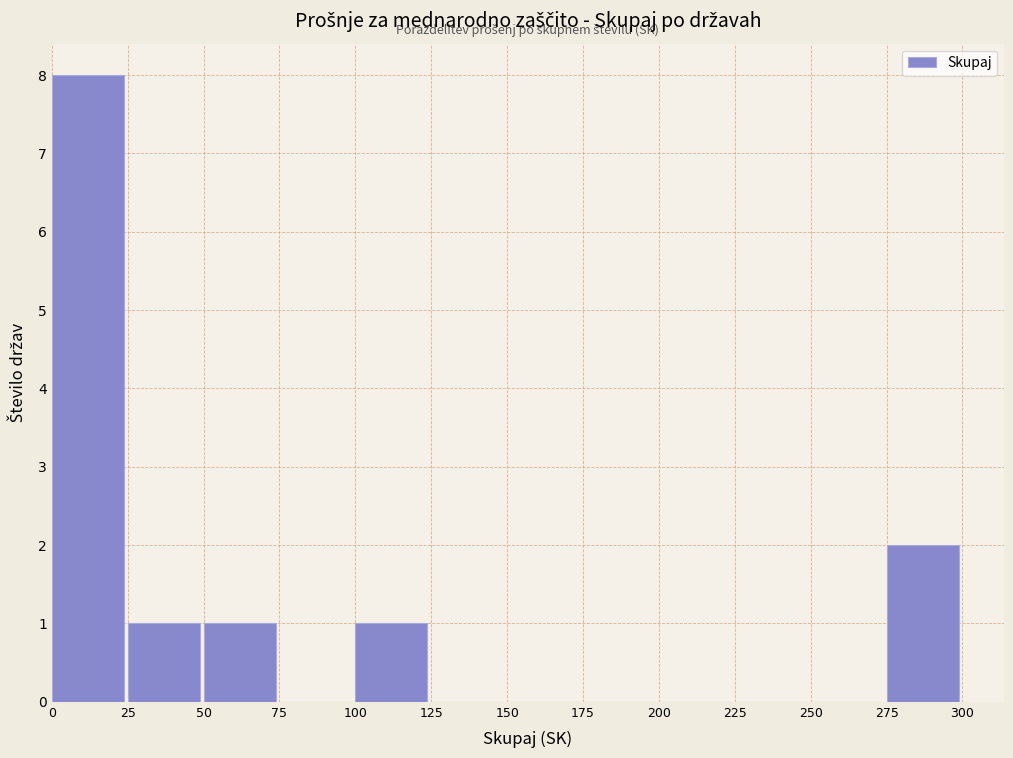

Reading left to right, transcribe this chart: for each bar, give the range it covers on the x-axis and its height. The values are not printed on the chart, so give them approximately, as read against the axis.

0 to 25: 8
25 to 50: 1
50 to 75: 1
75 to 100: 0
100 to 125: 1
125 to 150: 0
150 to 175: 0
175 to 200: 0
200 to 225: 0
225 to 250: 0
250 to 275: 0
275 to 300: 2